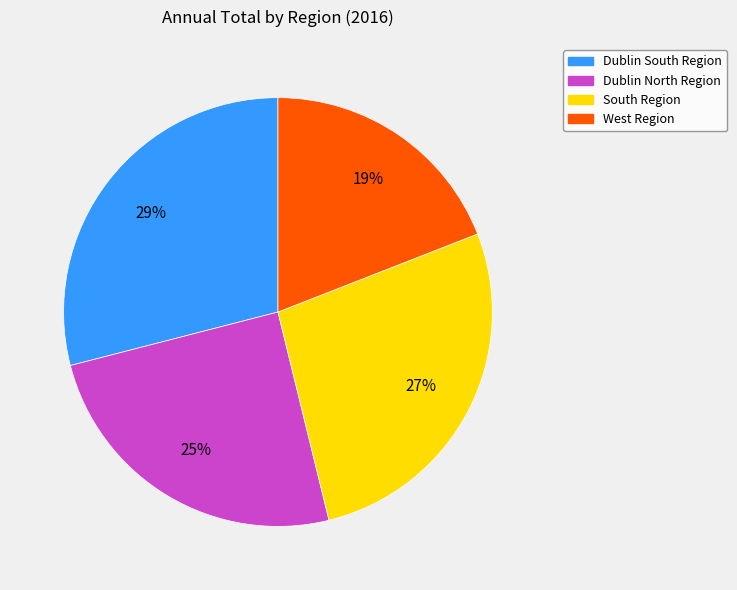

To the nearest percent, what is the average slice percentage?

25%